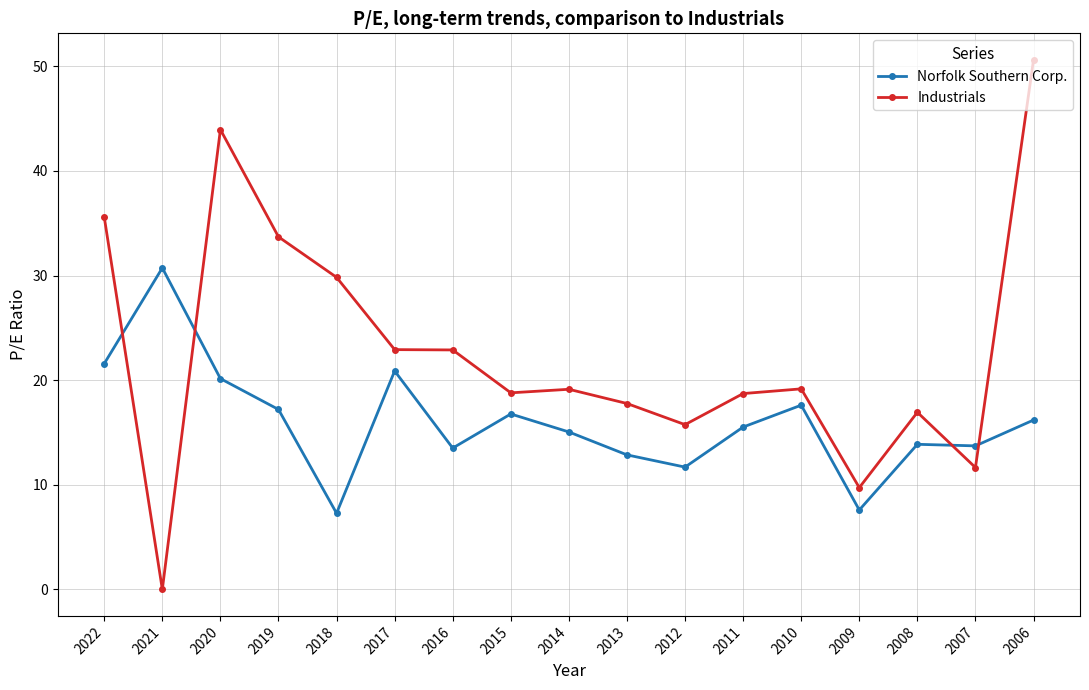

At which category is the sum across all series the highest?

2006